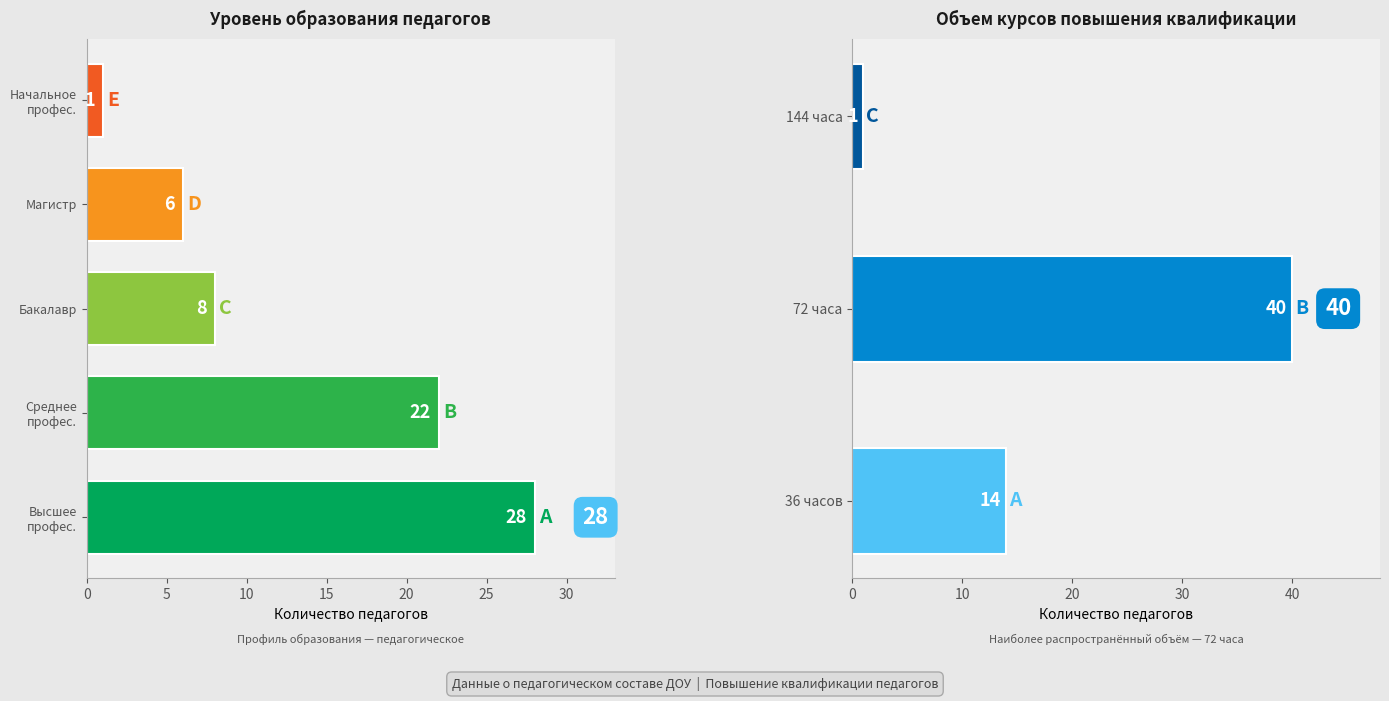

True or false: непедагогическое has a value of 23 at 1.

False